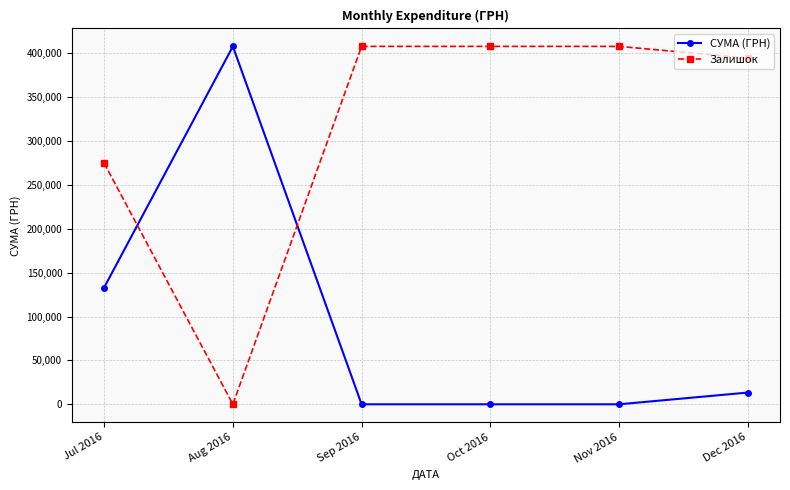

Is it true that СУМА (ГРН) equals 0.0 at Oct 2016?

True